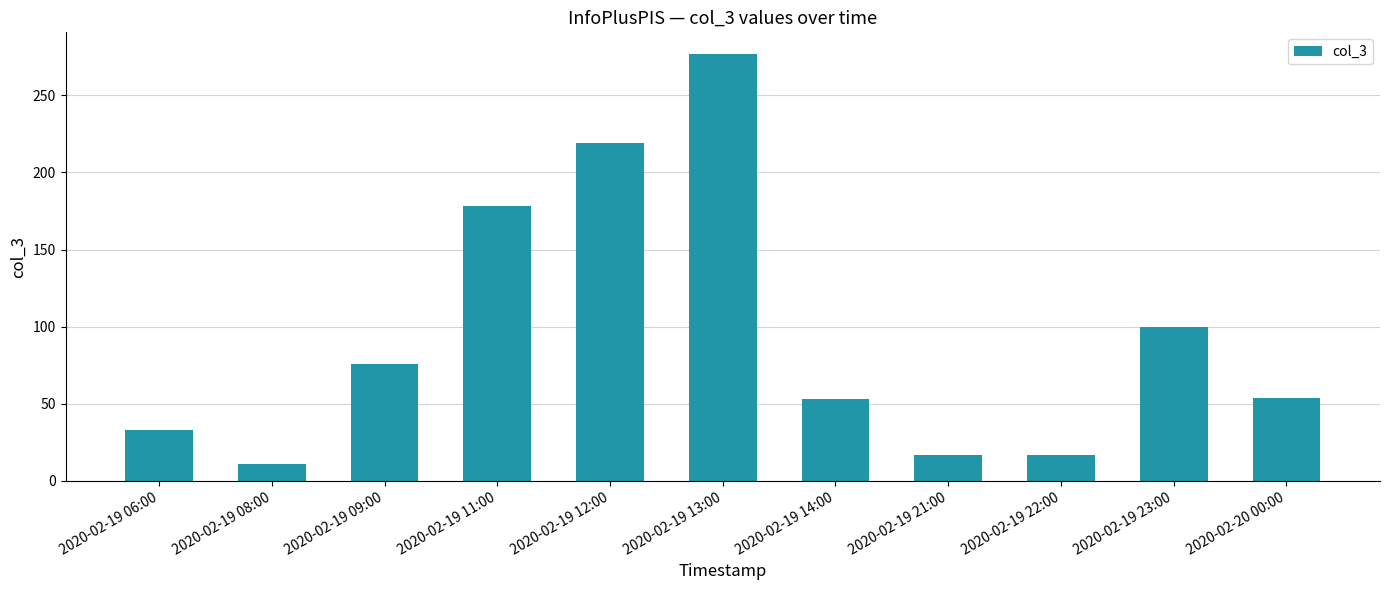

What is the change in value from 2020-02-19 09:00 to 2020-02-20 00:00?

-22